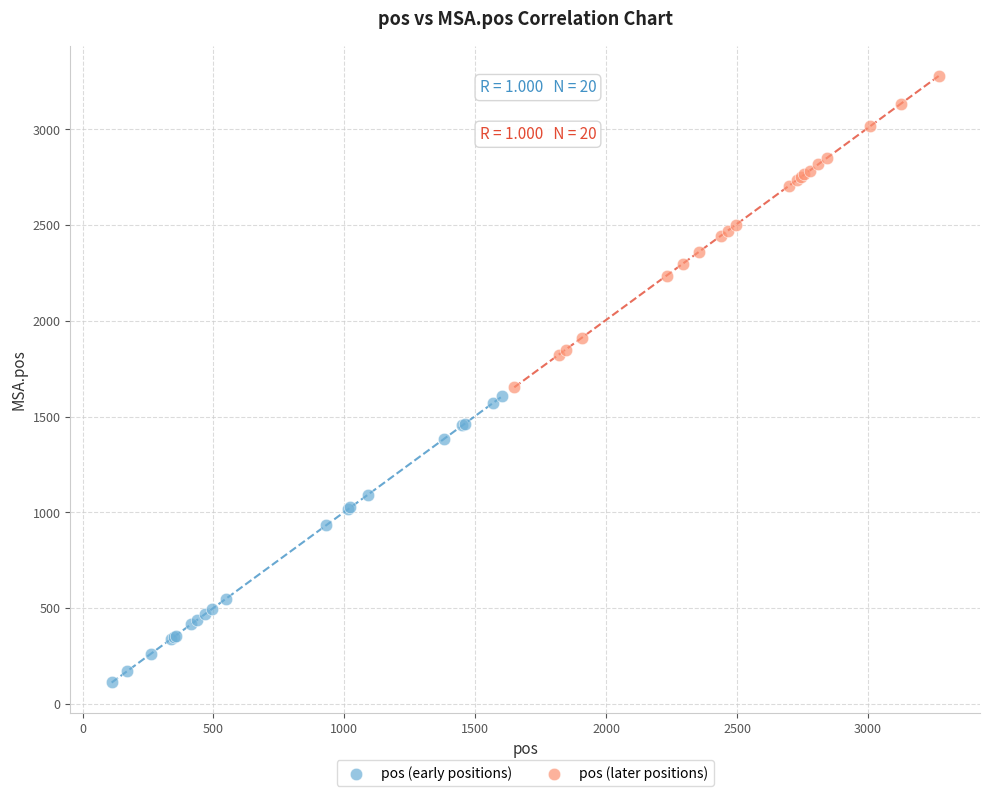

Which series has the widest spread of Y values?

pos (later positions)